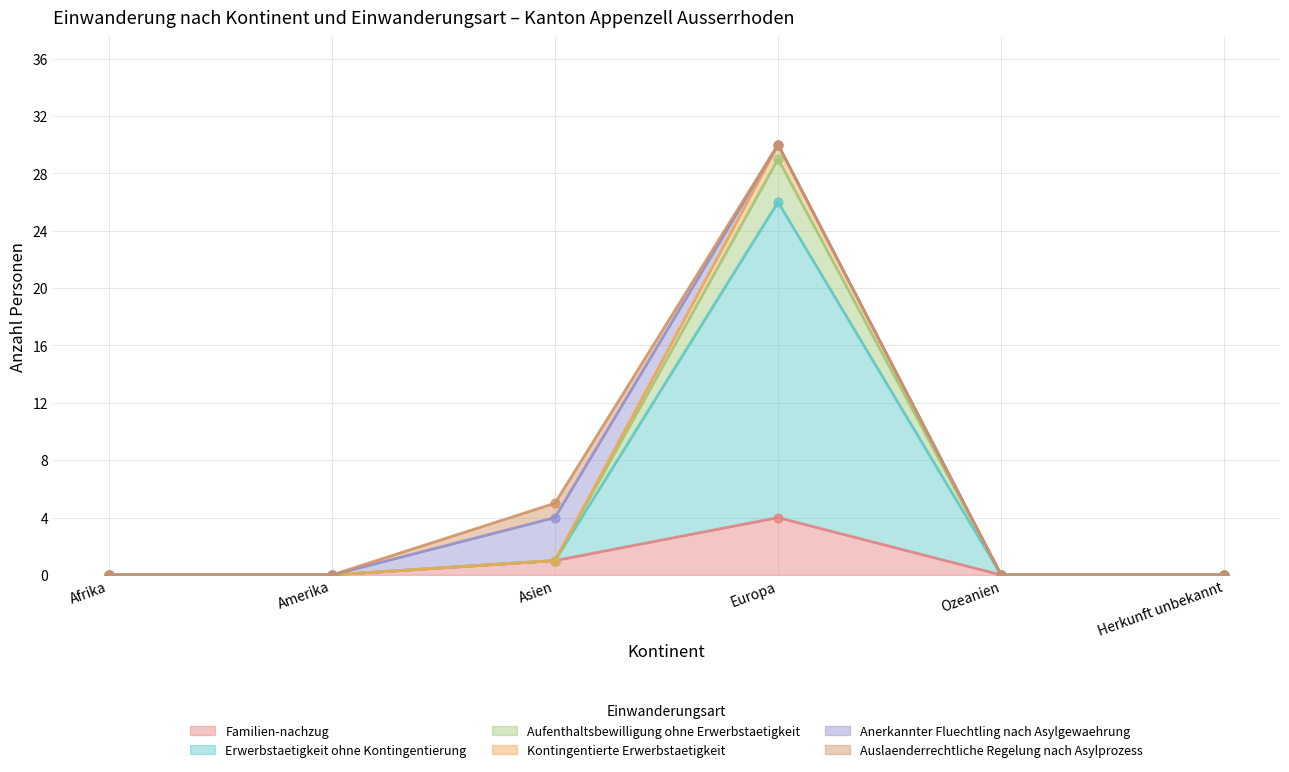

Is the value of Kontingentierte Erwerbstaetigkeit at Ozeanien greater than the value of Aufenthaltsbewilligung ohne Erwerbstaetigkeit at Europa?

No